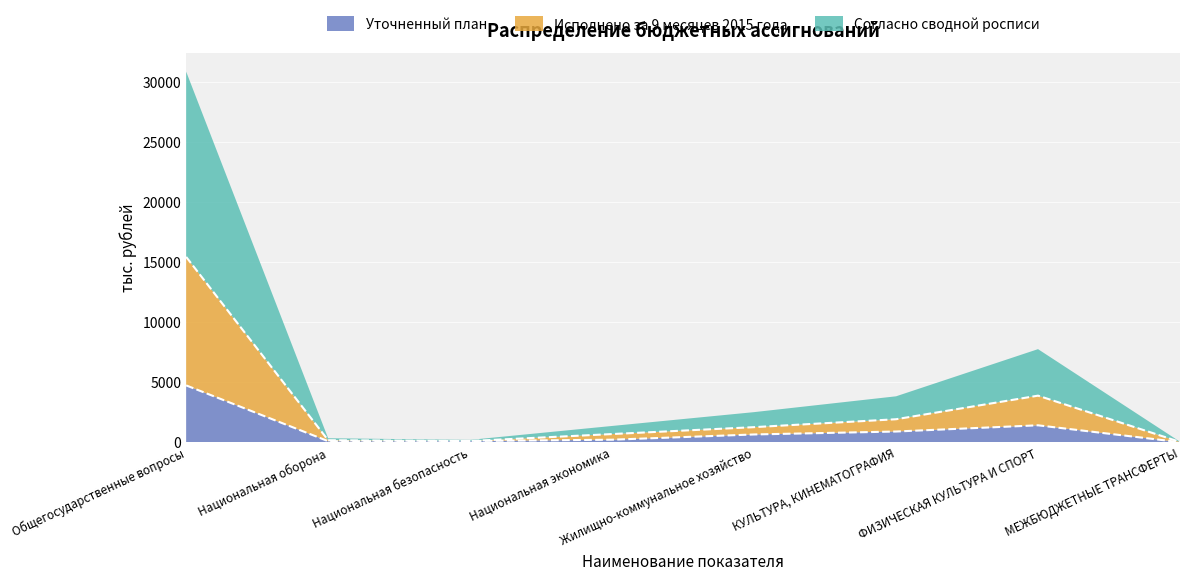

True or false: Исполнено за 9 месяцев 2015 года and Уточненный план intersect in this chart.

False